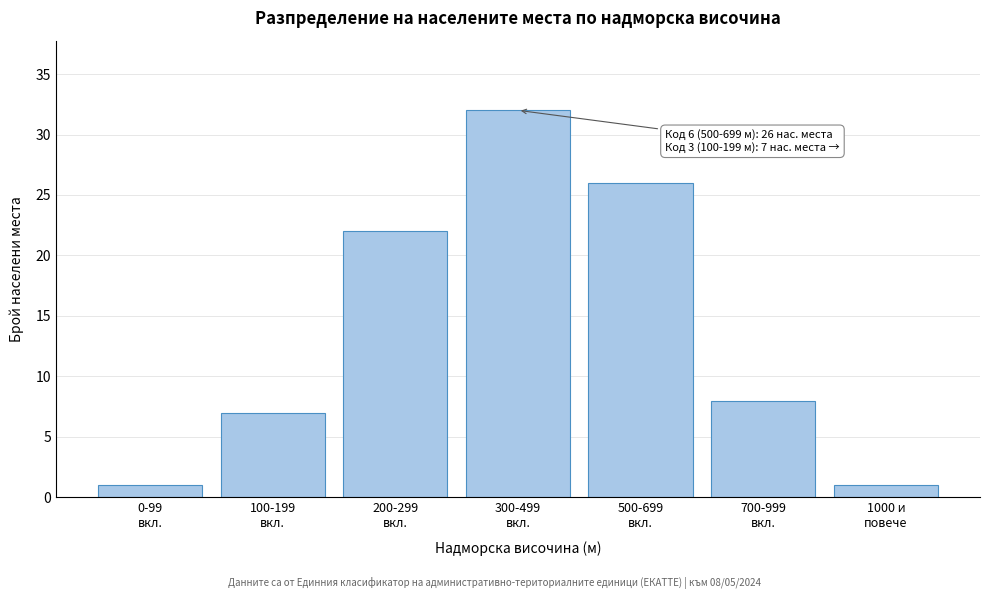

Reading right to left, what are all the values shown in this chart?

1	8	26	32	22	7	1